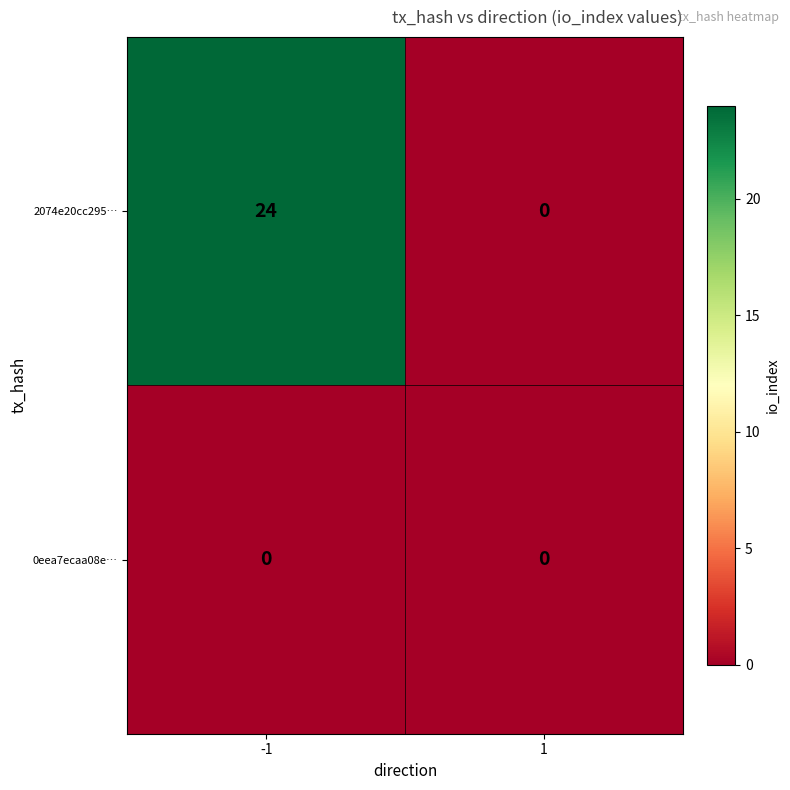

What is the difference between the 2074e20cc295… values at -1 and 1?

24